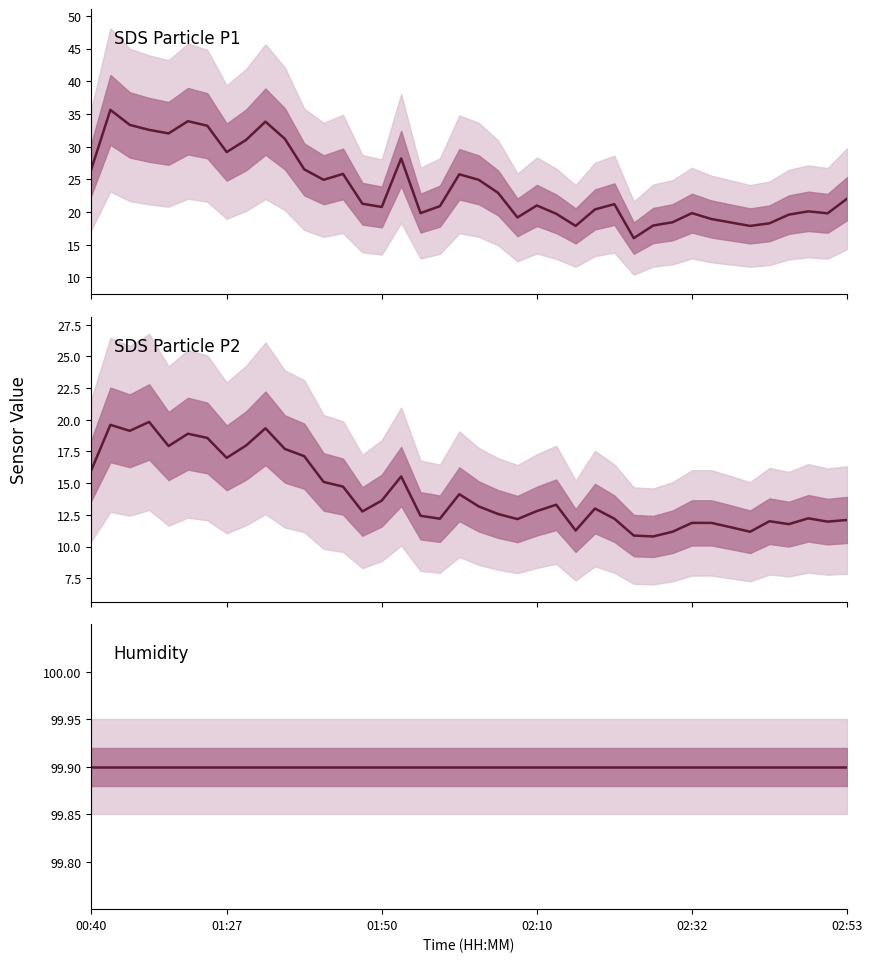

What are all the series names shown in the legend?

SDS Particle P1, SDS Particle P2, Humidity